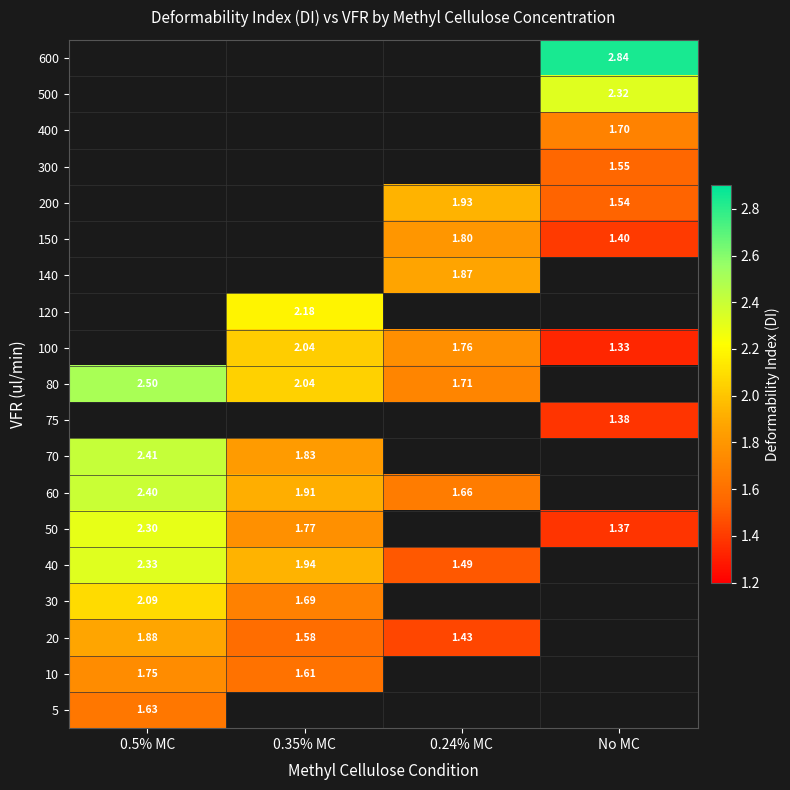

What is the sum of the 50 values at 0.35% MC and 0.5% MC?

4.1